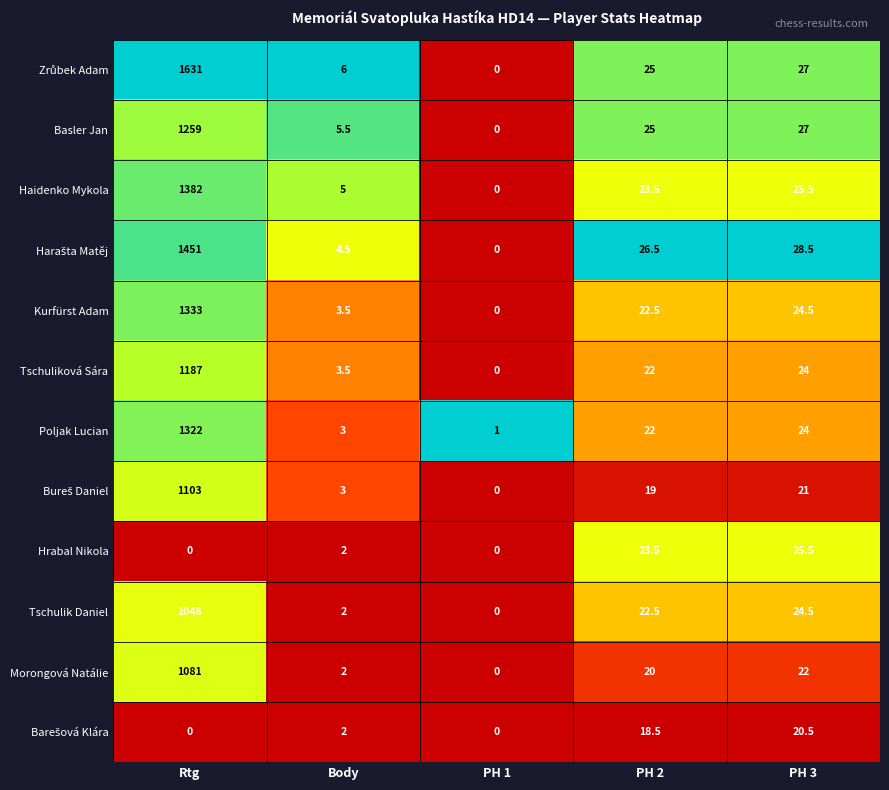

What is the total value across all series at PH 3?

294.0